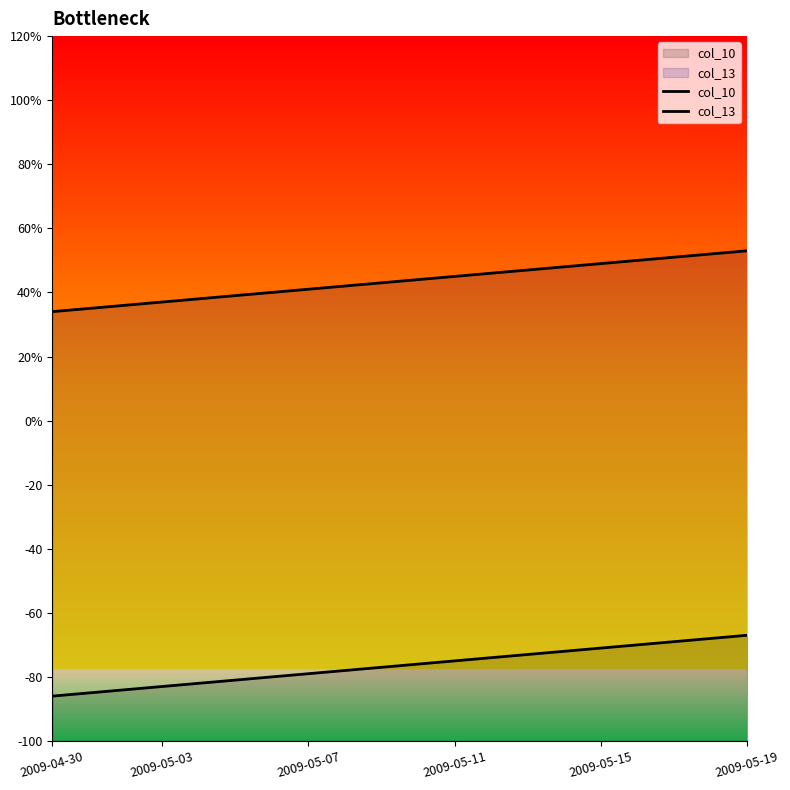

True or false: col_10 and col_13 intersect in this chart.

False